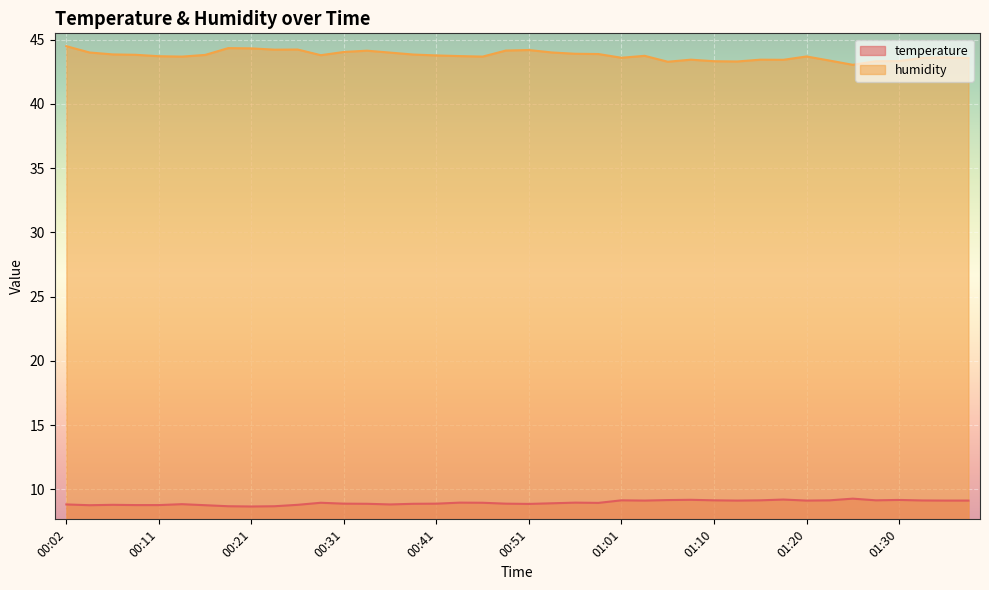

Reading right to left, list all the values displayed in this chart.

temperature: 9.1	9.1	9.1	9.2	9.2	9.3	9.2	9.1	9.2	9.2	9.1	9.2	9.2	9.2	9.1	9.2	8.9	9.0	8.9	8.9	8.9	9.0	9.0	8.9	8.9	8.8	8.9	8.9	9.0	8.8	8.7	8.7	8.7	8.8	8.8	8.8	8.8	8.8	8.8	8.8
humidity: 43.6	43.6	43.6	43.3	43.3	43.0	43.4	43.7	43.4	43.4	43.3	43.3	43.4	43.3	43.7	43.6	43.9	43.9	44.0	44.2	44.1	43.7	43.7	43.8	43.8	44.0	44.1	44.0	43.8	44.2	44.2	44.3	44.3	43.8	43.7	43.7	43.8	43.9	44.0	44.5